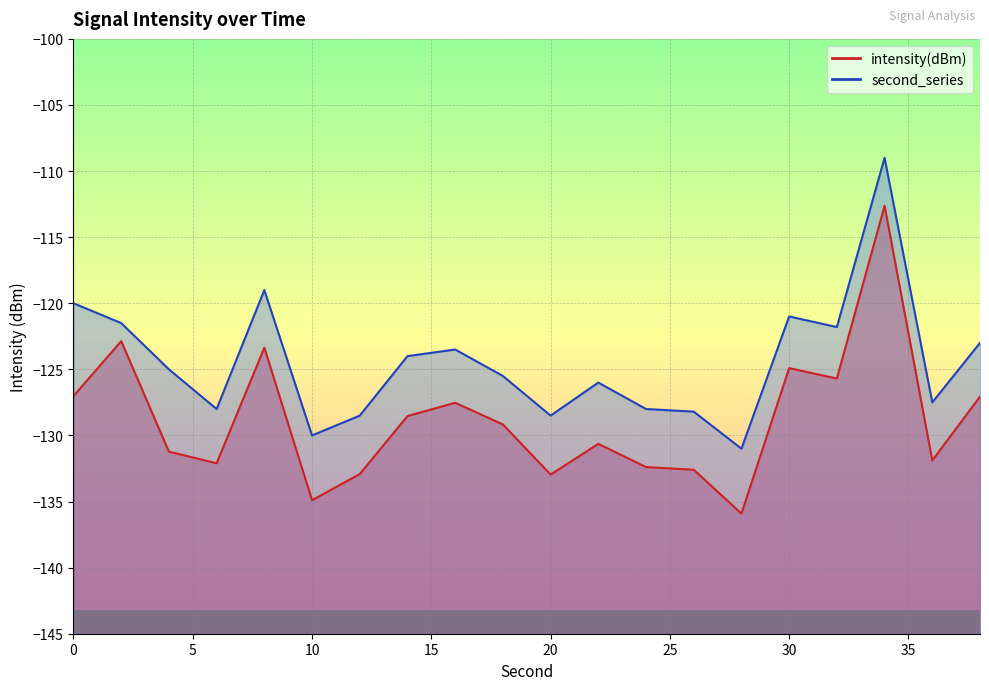

What is the minimum value shown in the chart?

-135.9